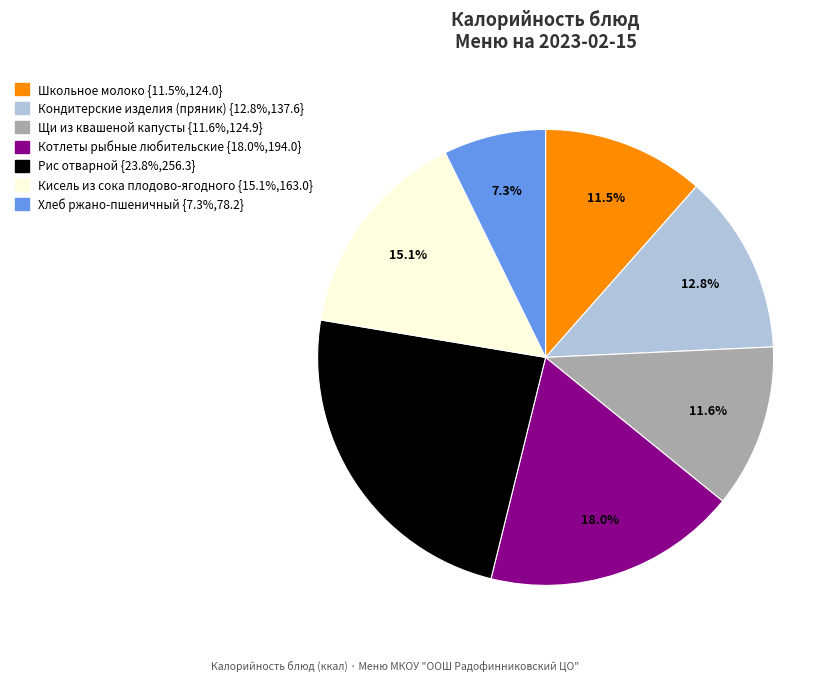

Is there a majority slice in this chart?

No